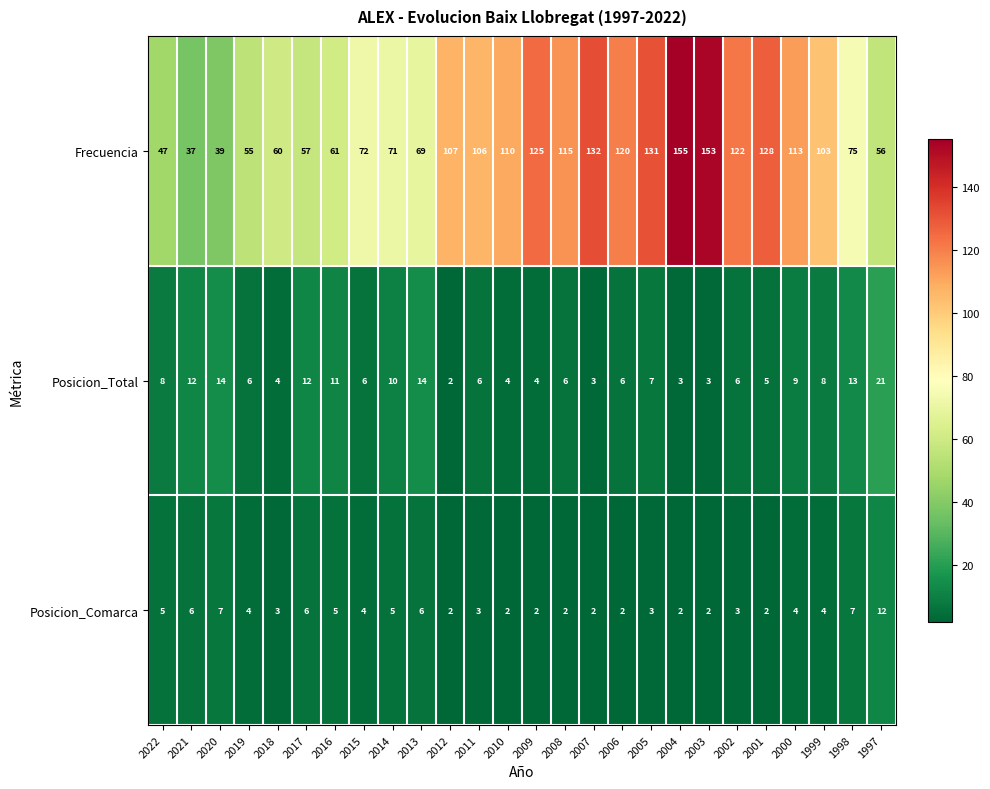

Which series changed the most between 2007 and 2005?

Posicion_Total